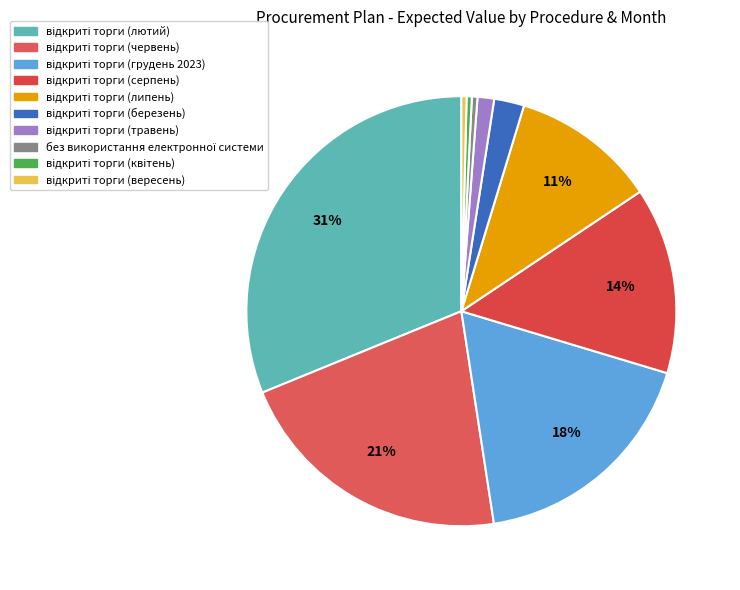

Rank the categories by value from lowest to highest.

відкриті торги (квітень), відкриті торги (вересень), без використання електронної системи, відкриті торги (травень), відкриті торги (березень), відкриті торги (липень), відкриті торги (серпень), відкриті торги (грудень 2023), відкриті торги (червень), відкриті торги (лютий)